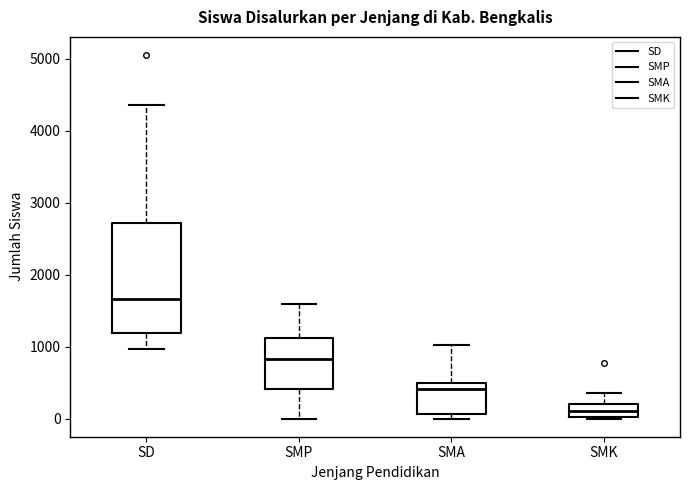

Comparing the boxes themselves (not the whiskers), which one is the tallest?

SD